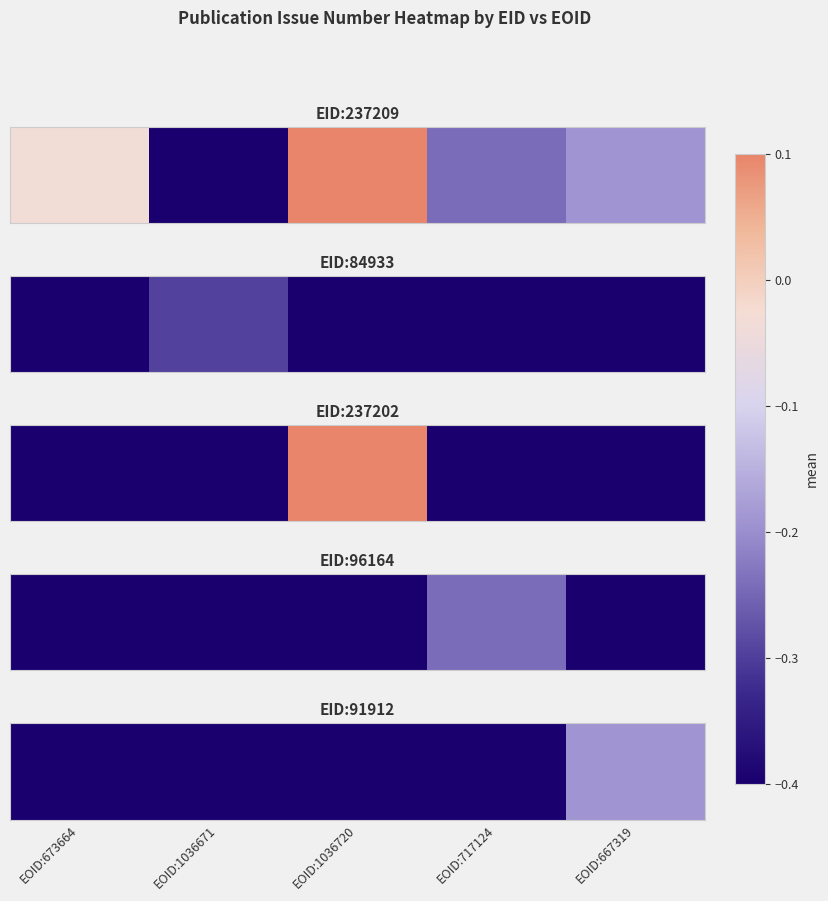

What is the change in value from EOID:717124 to EOID:667319?

+0.2